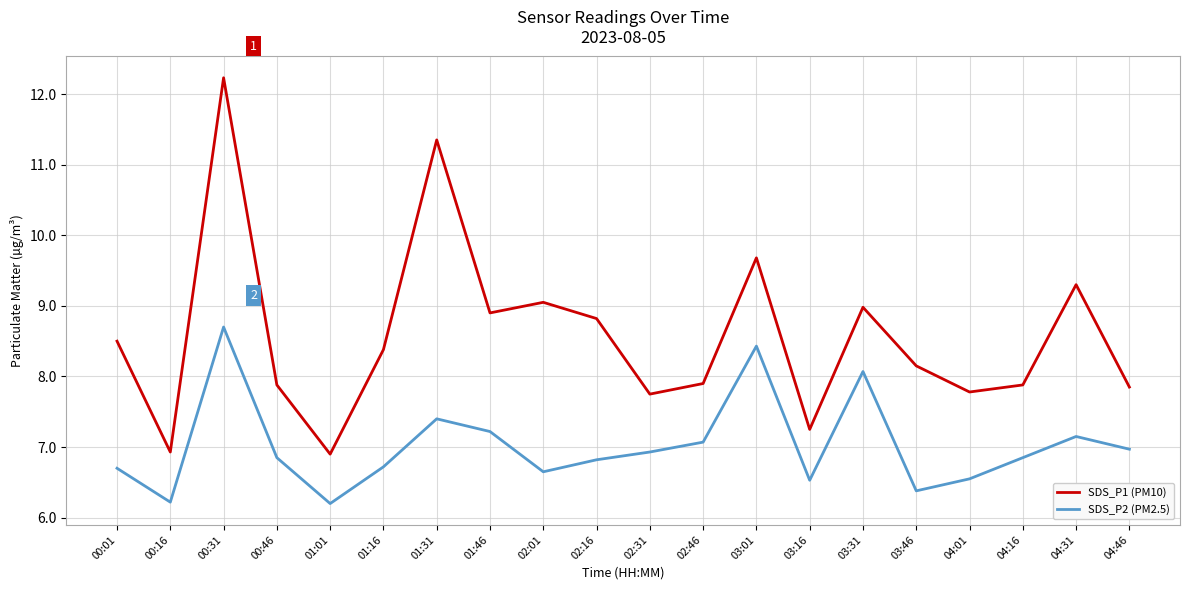

What position from the left is 04:16?

18